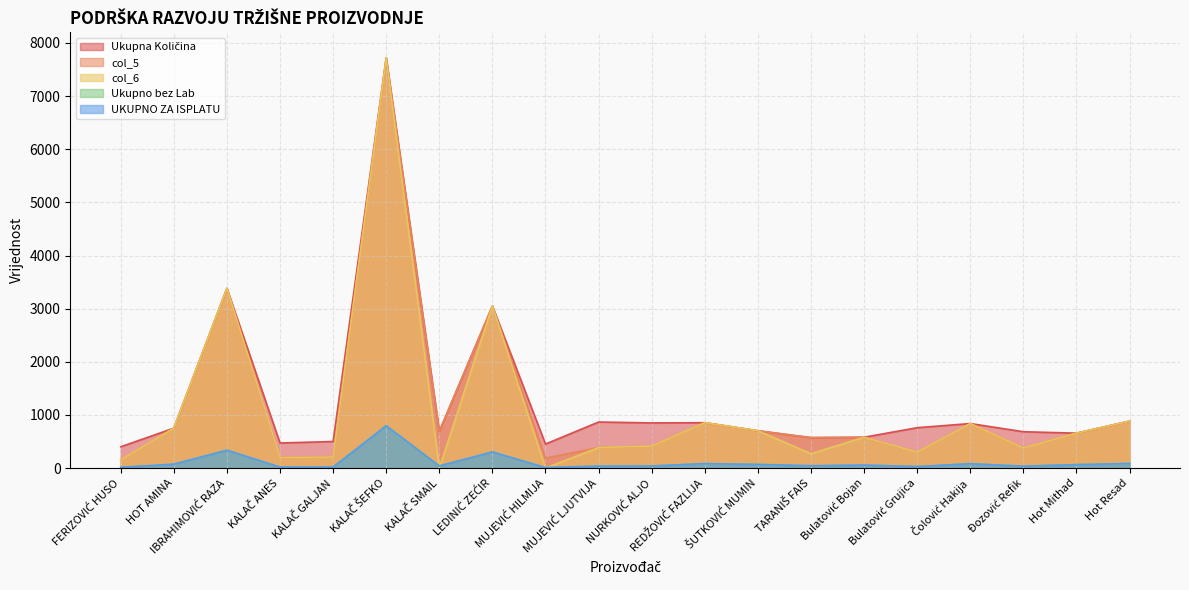

What value does the Ukupna Količina series have at Bulatović Bojan?

580.0